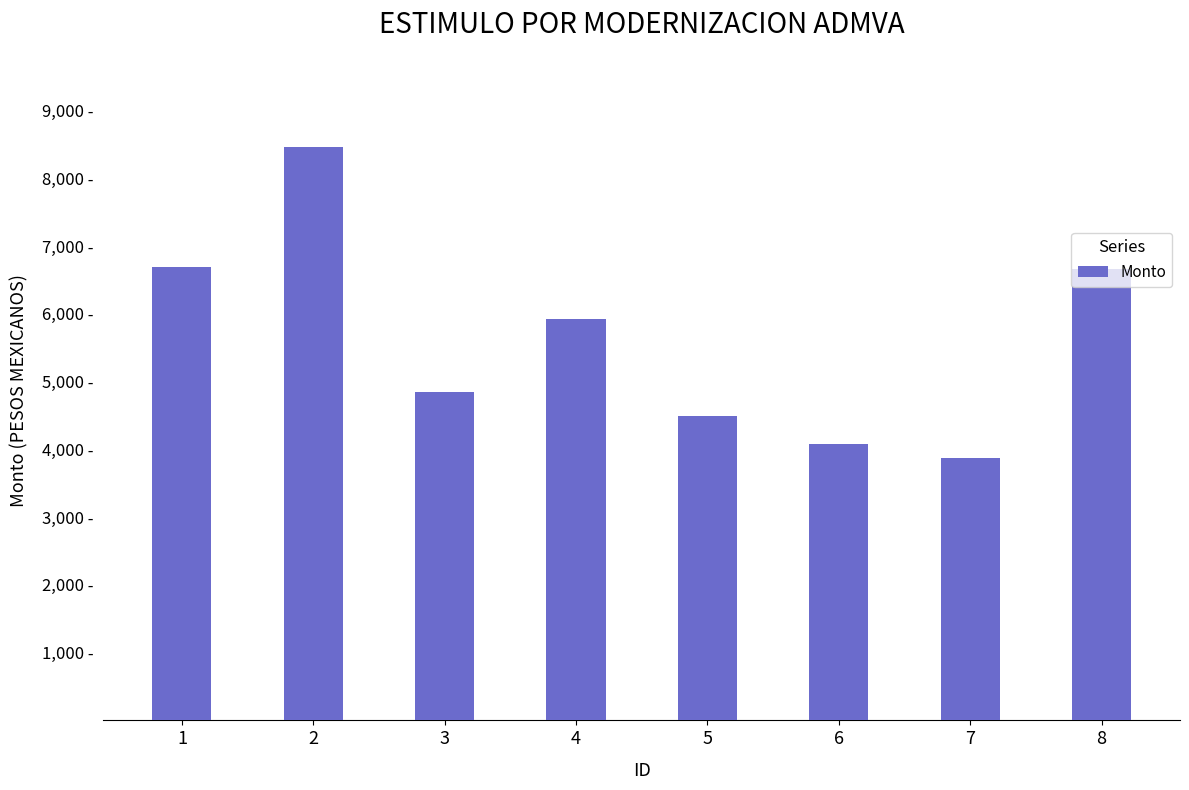

Approximately how many times larger is the value at 8 compared to 4?

1.1